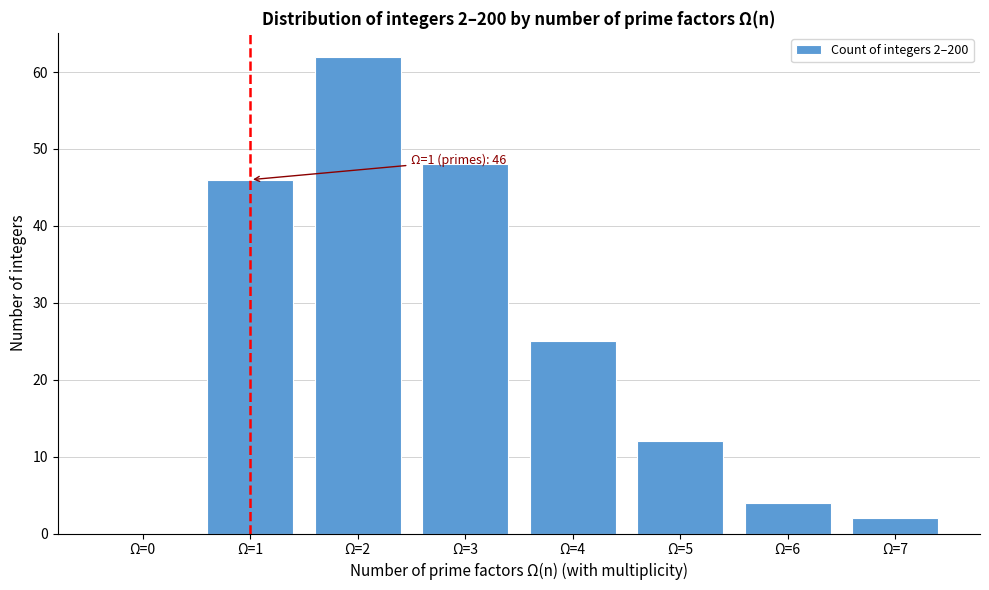

Reading right to left, list all the values displayed in this chart.

Ω=7=2	Ω=6=4	Ω=5=12	Ω=4=25	Ω=3=48	Ω=2=62	Ω=1=46	Ω=0=0